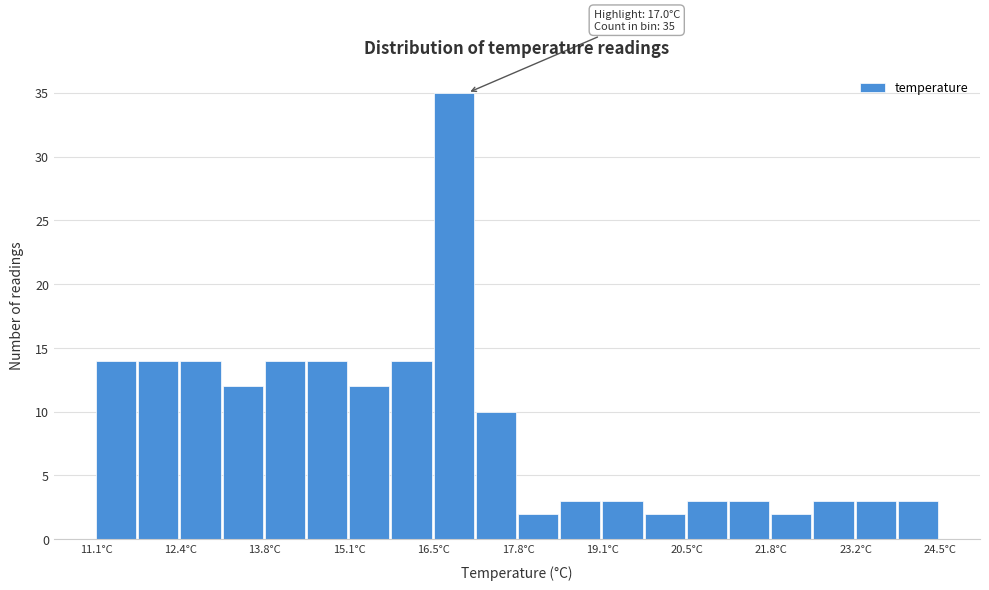

Read against the x-axis, roughly where is the centre of the tallest bar?

16.8